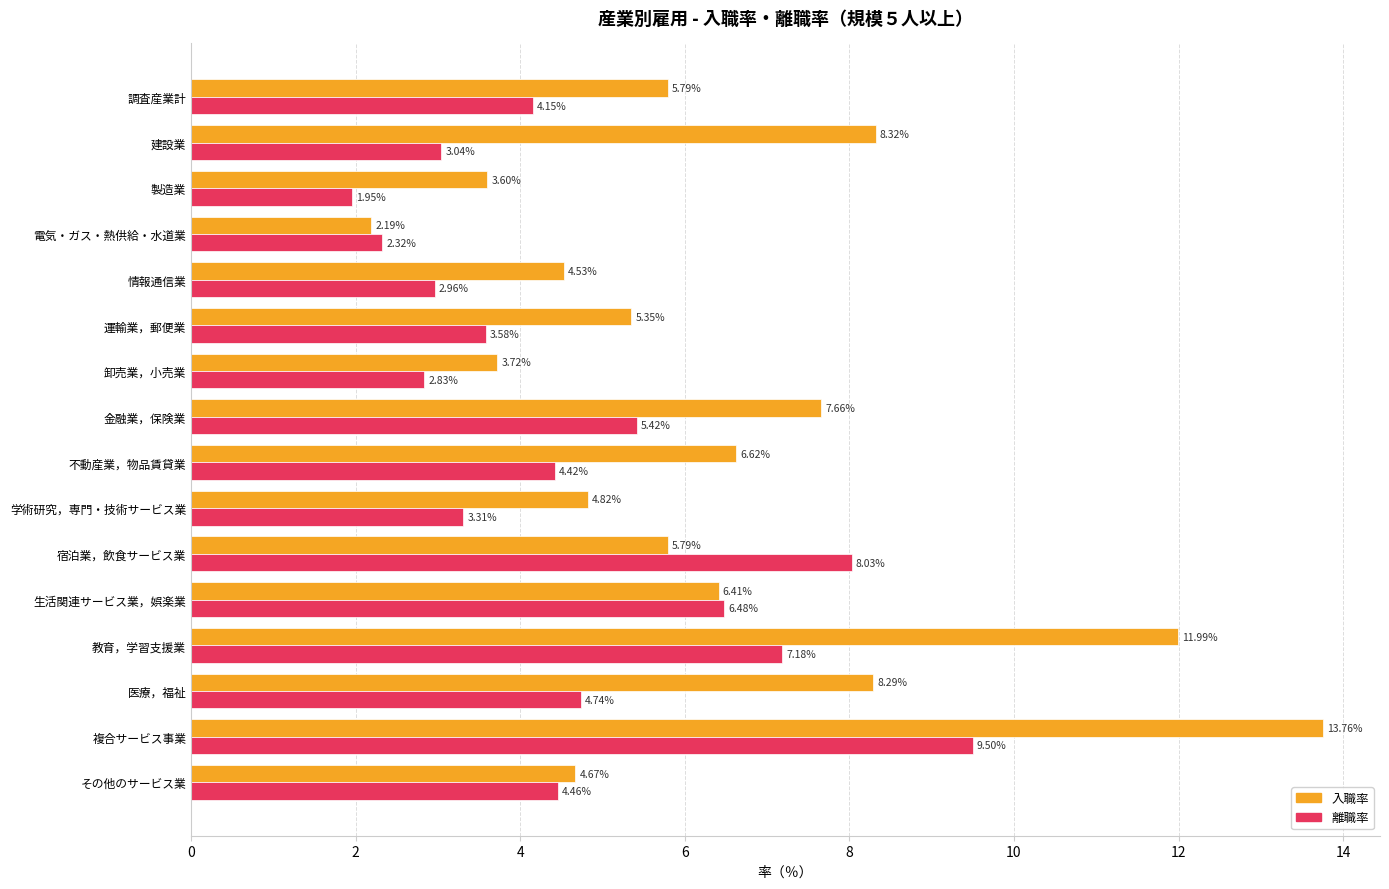

List the series in order of their peak value, highest first.

入職率, 離職率